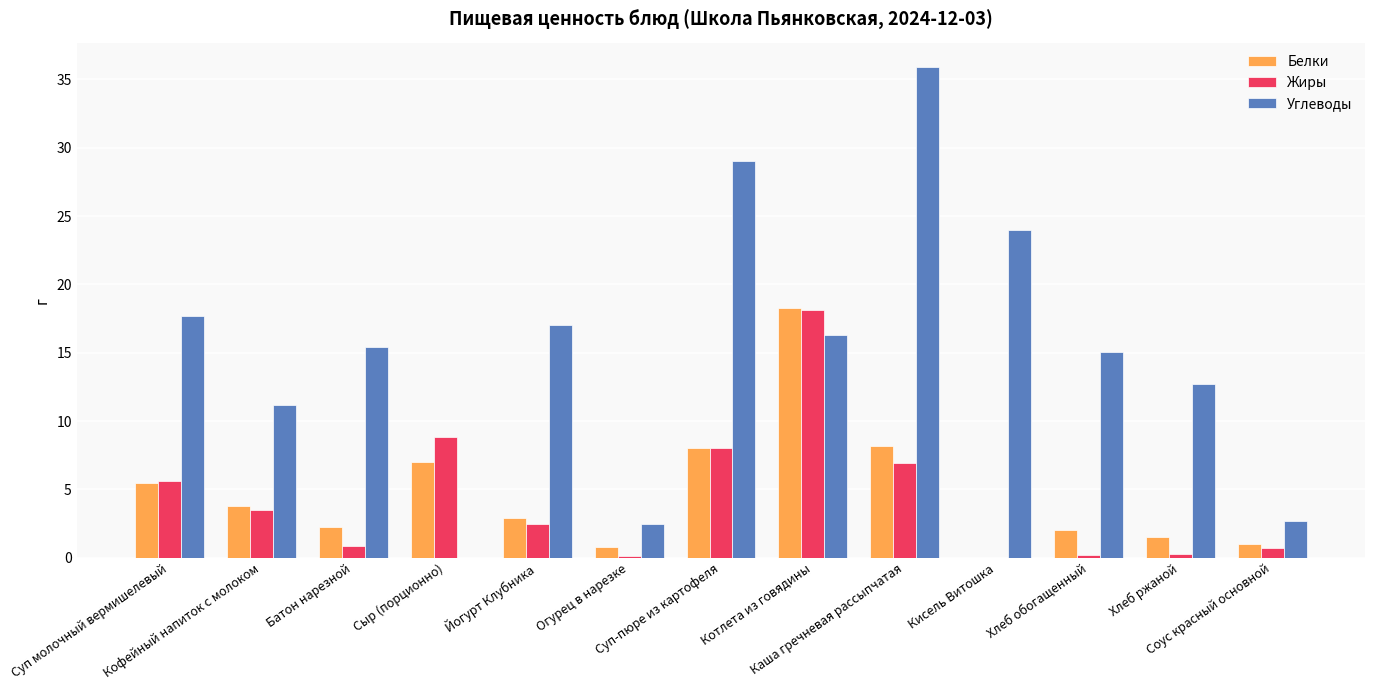

Where does the Белки series first go above 2?

Суп молочный вермишелевый